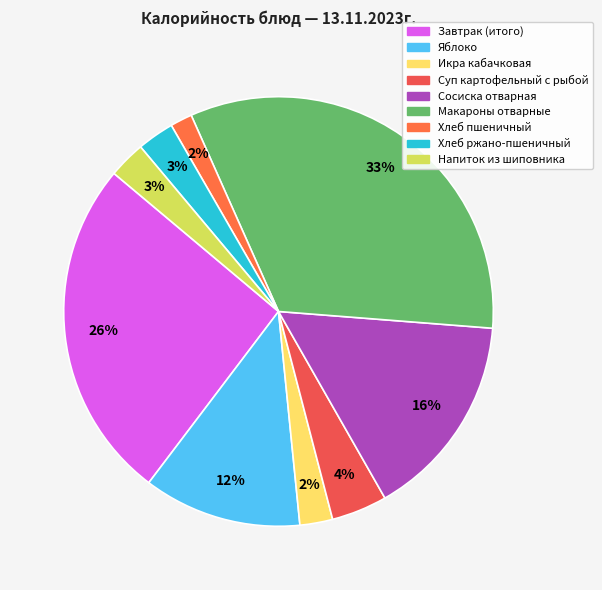

Is there a majority slice in this chart?

No